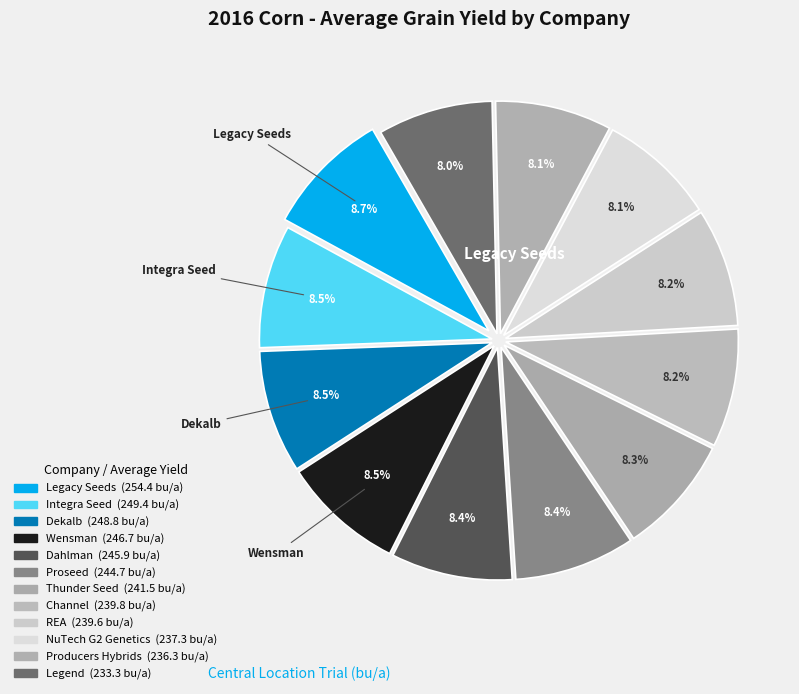

How many slices are in this pie chart?

12